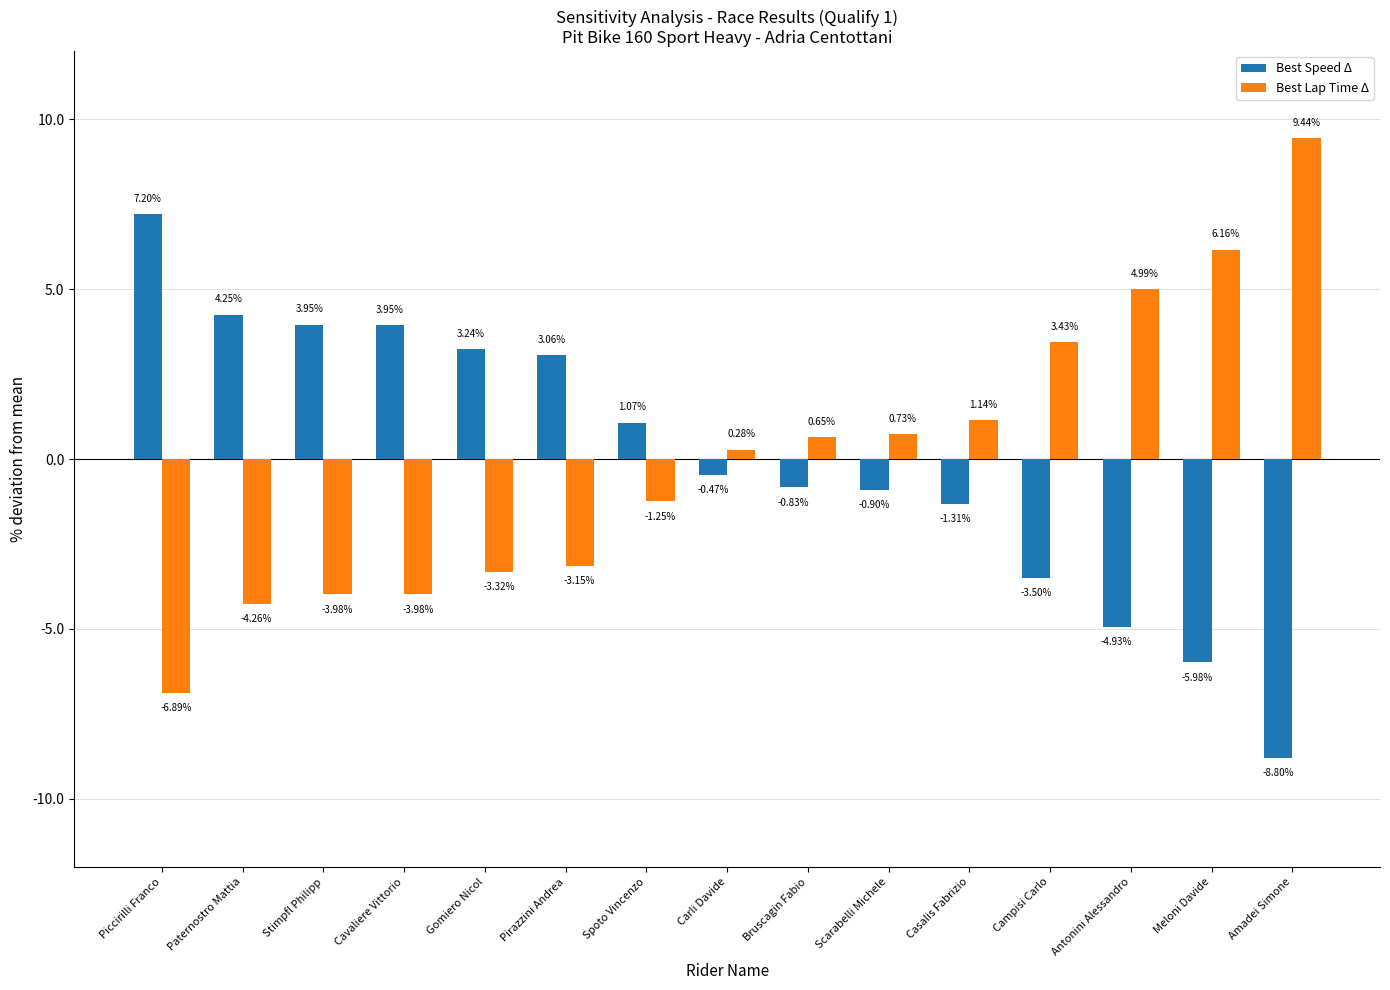

Is it true that Best Lap Time Δ equals -6.7 at Paternostro Mattia?

False